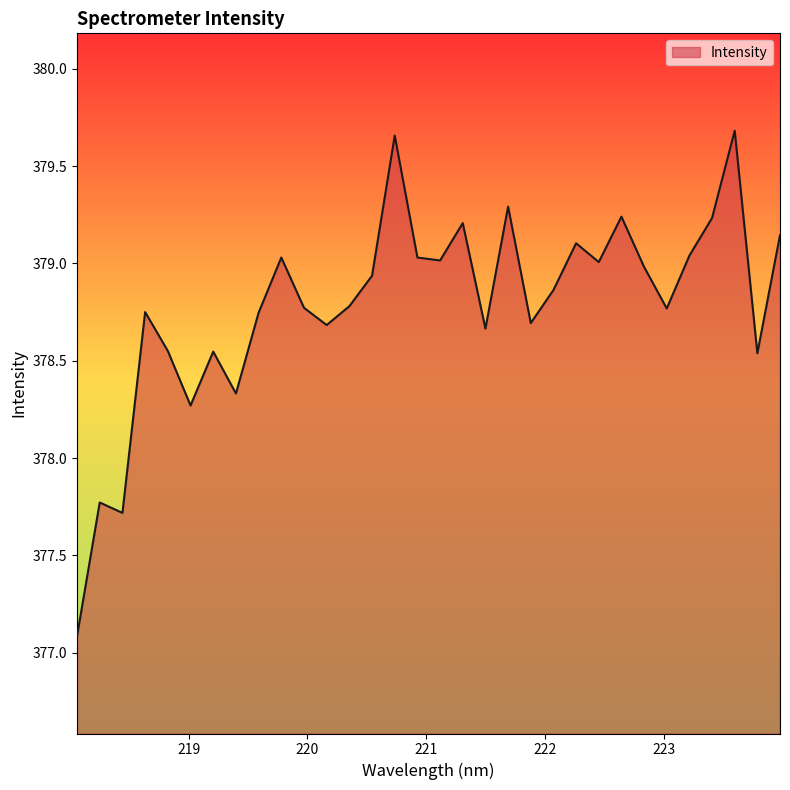

What is the smallest value displayed?

377.1